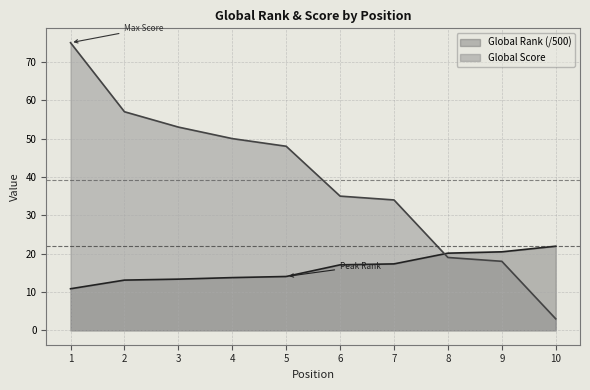

What is the maximum value shown in the chart?

75.0